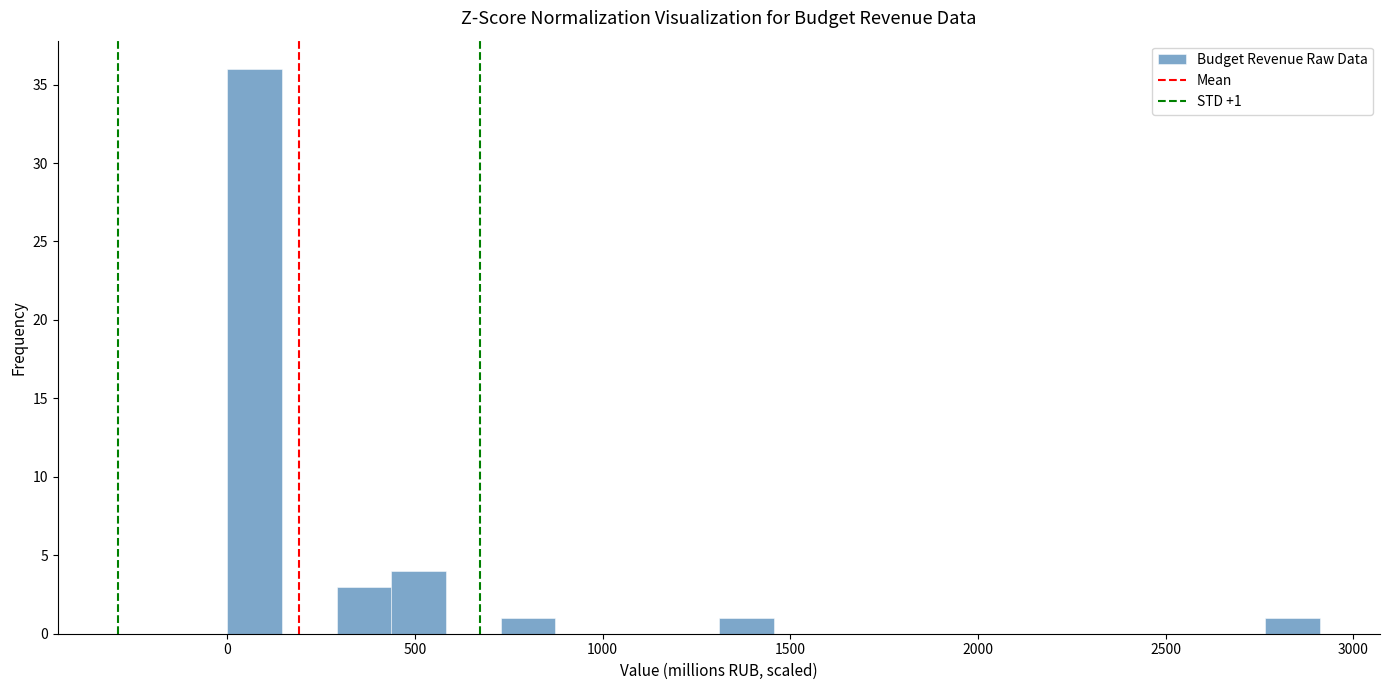

Around what value on the x-axis is the tallest bar? Give the approximate position of its centre, as read against the axis.

50